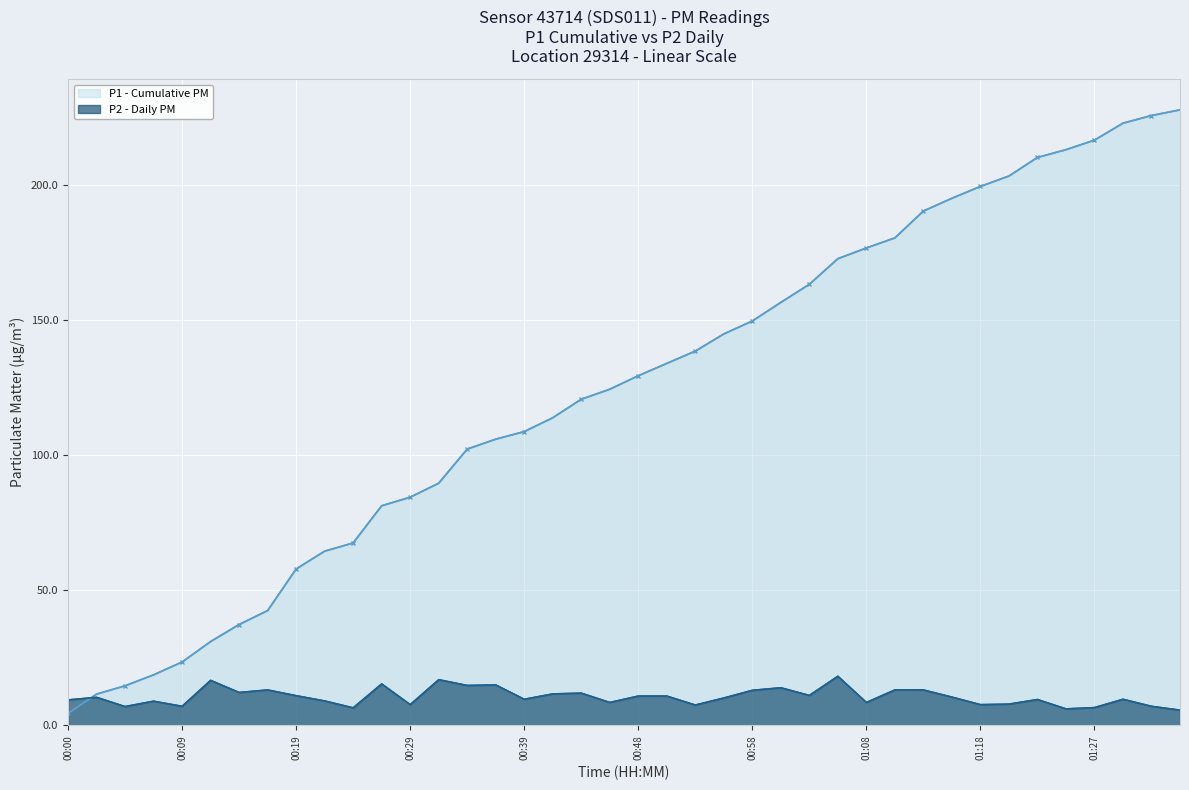

Which series has the largest total across all categories?

P1 - Cumulative PM